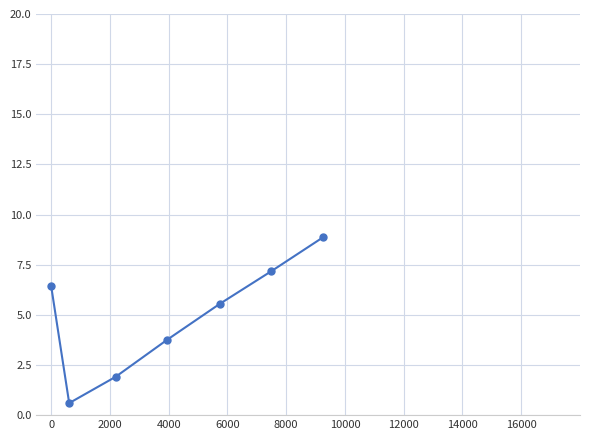

What is the greatest value displayed?

8.9